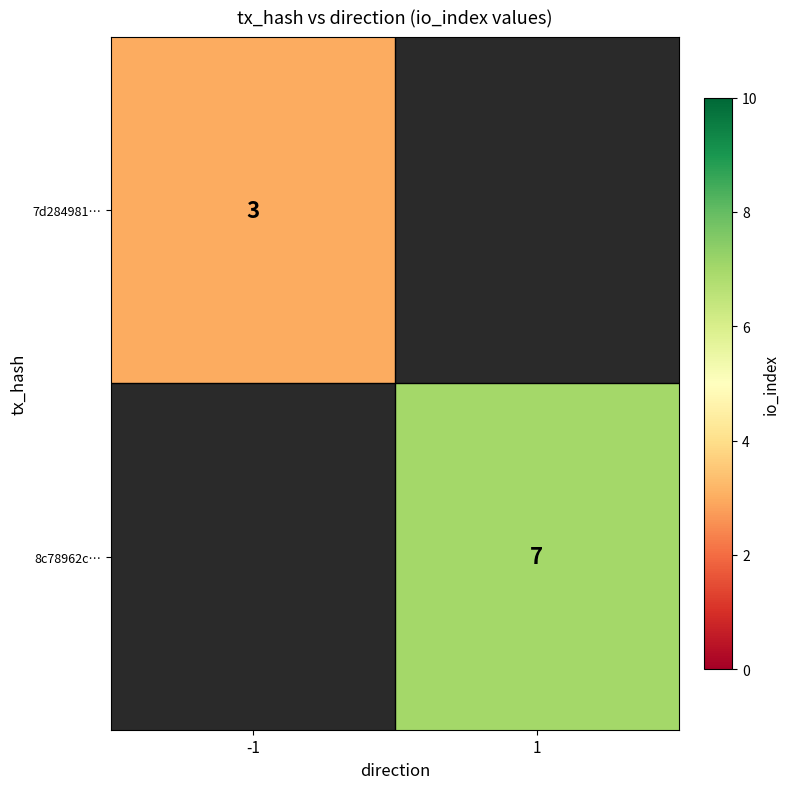

The value of 7d284981… at -1 is 5. True or false?

False